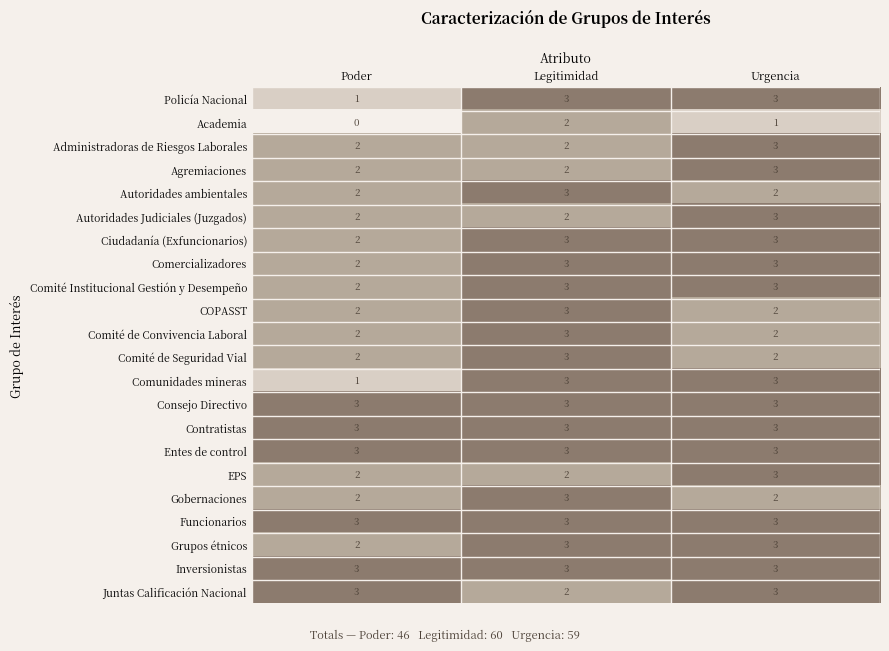

What is the minimum value for Contratistas?

3